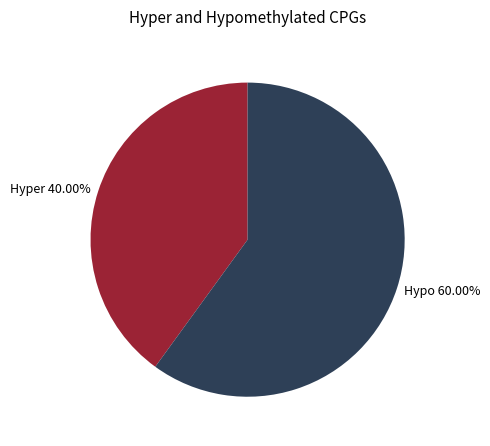

Rank the categories by value from lowest to highest.

Hyper 40.00%, Hypo 60.00%